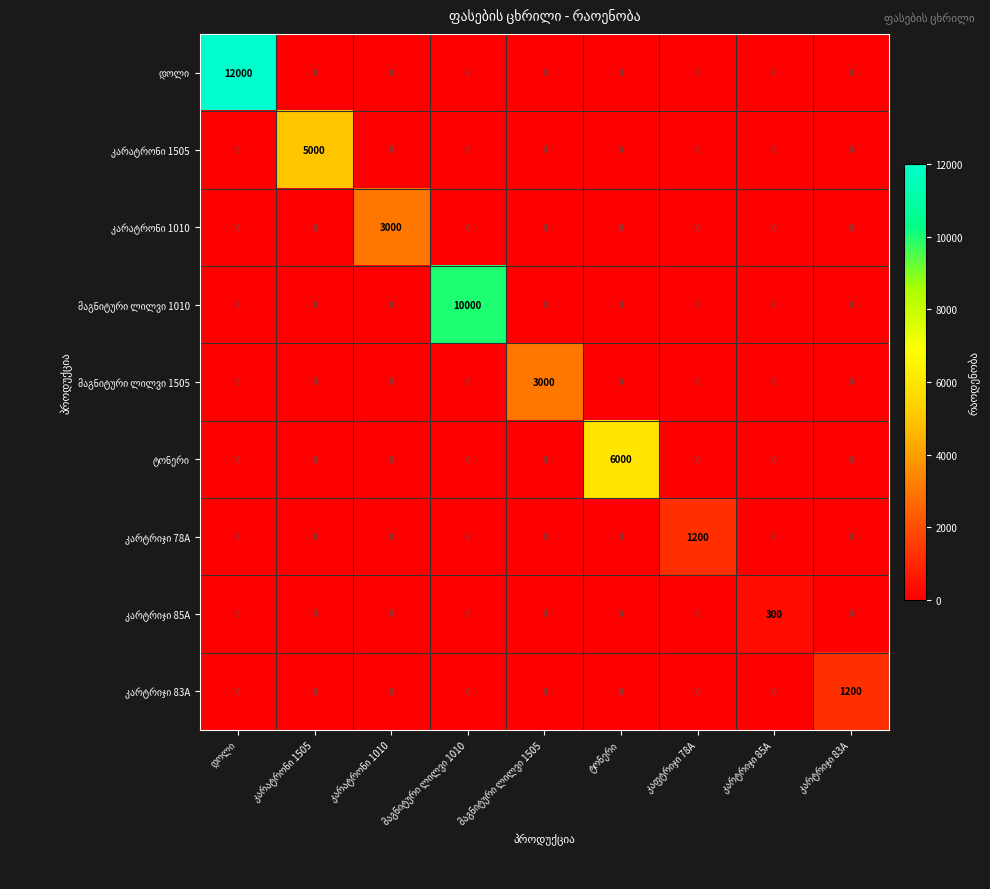

What is the greatest value displayed?

12000